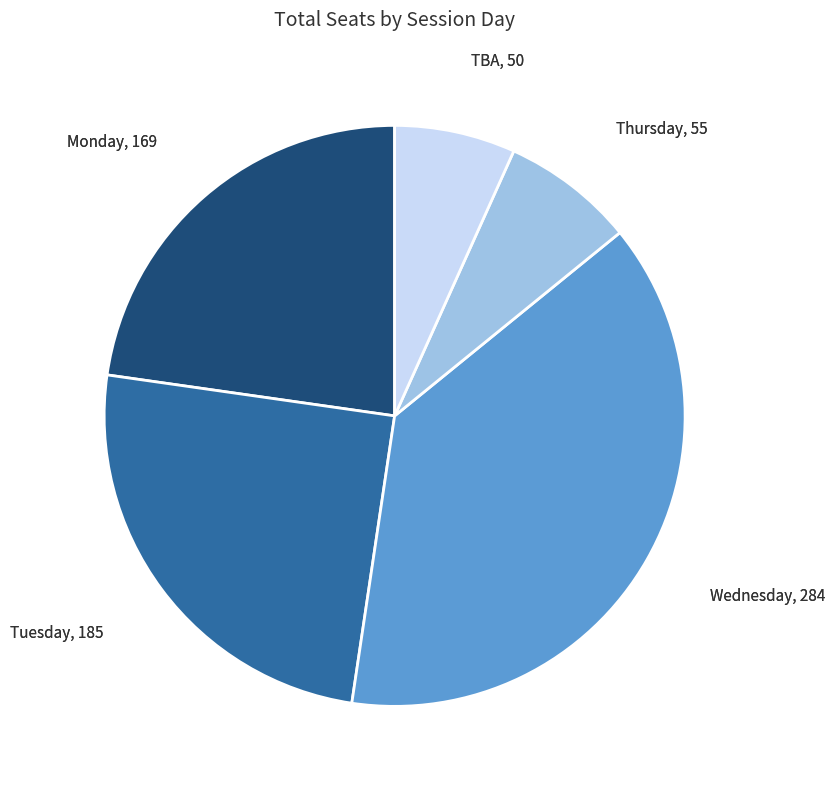

Between Wednesday and Thursday, which is larger?

Wednesday